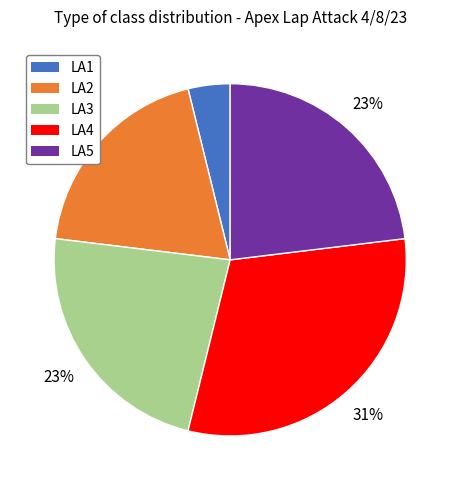

What is the ratio of the value at LA4 to the value at LA3?

1.3